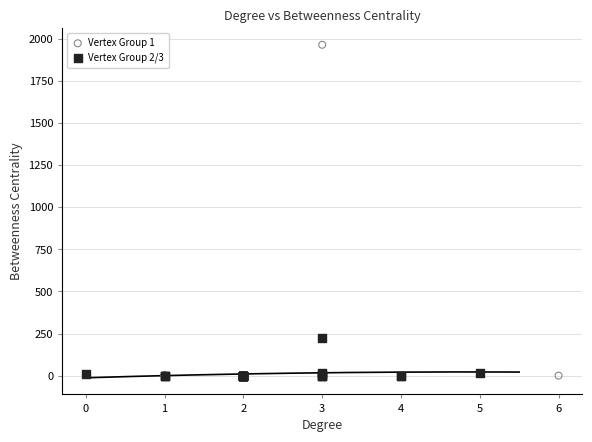

Which series contains the highest Y value?

Vertex Group 1